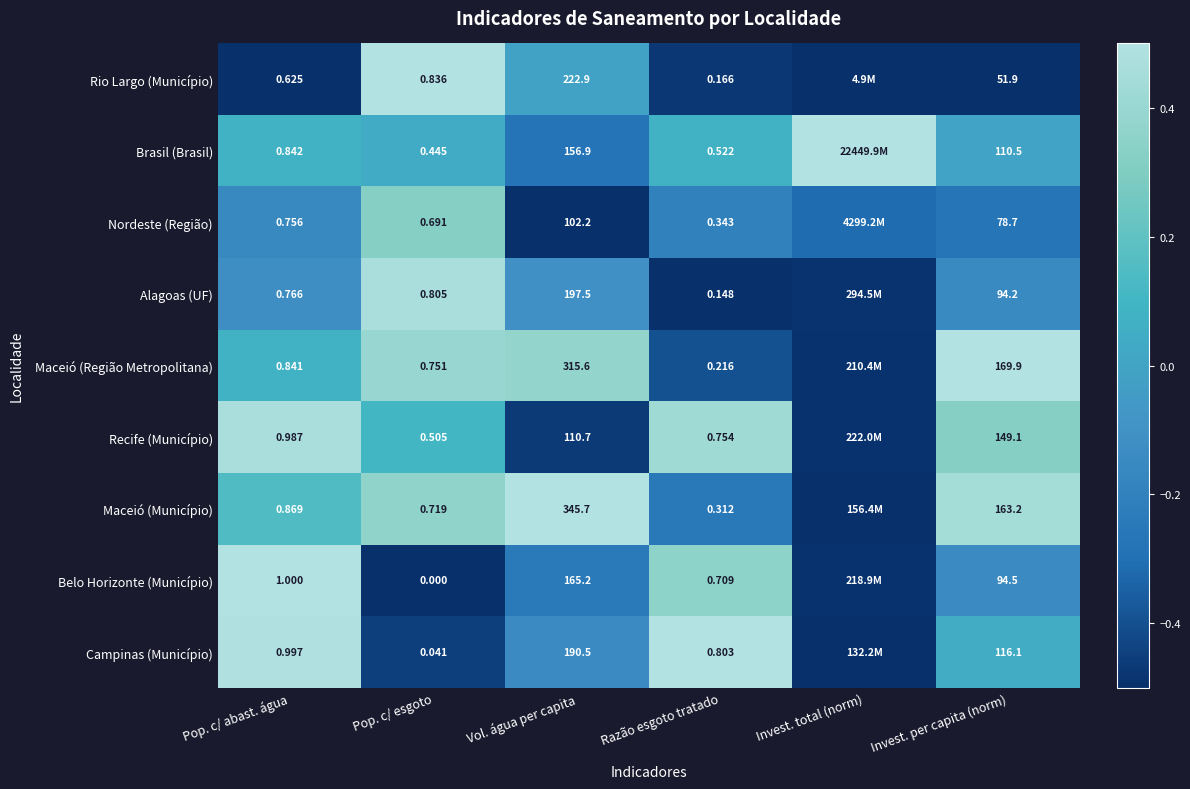

Rank the series at Pop. c/ esgoto from highest to lowest value.

Rio Largo (Município), Alagoas (UF), Maceió (Região Metropolitana), Maceió (Município), Nordeste (Região), Recife (Município), Brasil (Brasil), Campinas (Município), Belo Horizonte (Município)